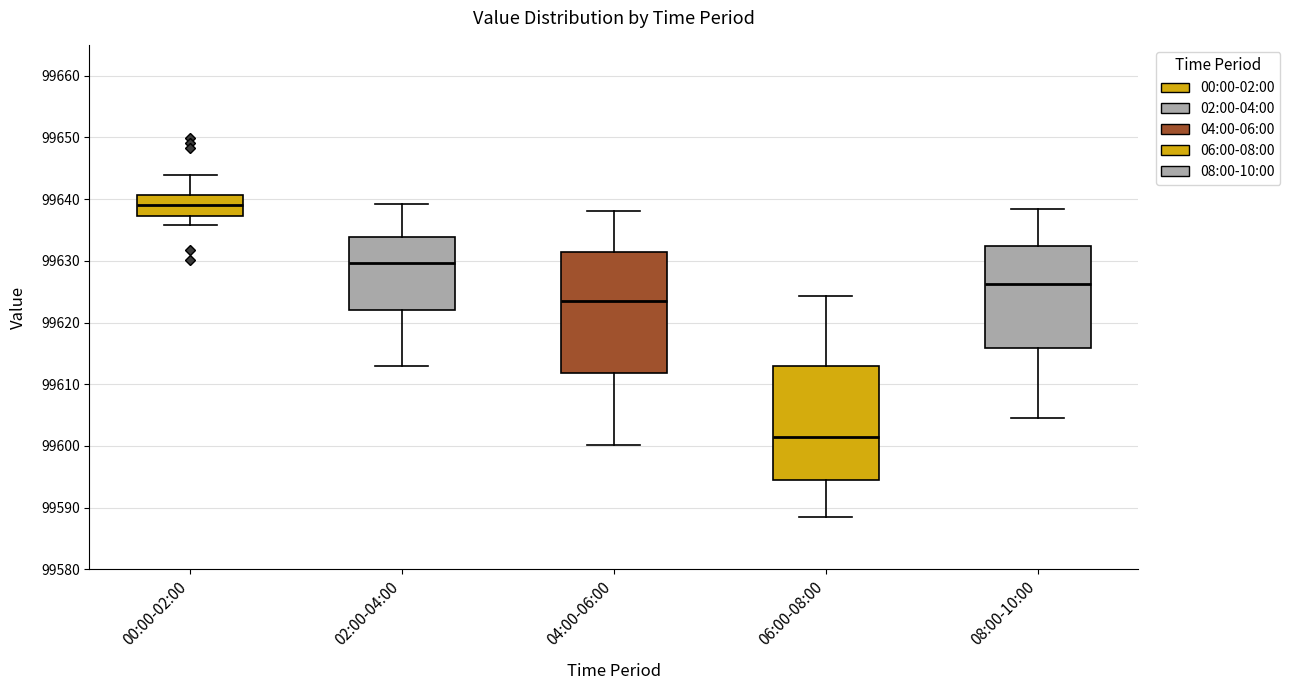

Reading left to right, transcribe this box plot: for each box, give where its median line is, the range the box spans, and where its two whiskers end, as read against the y-axis. The values are not printed on the chart, so give them approximately, as read against the axis.

00:00-02:00: median 99639, box 99637 to 99641, whiskers 99636 to 99644
02:00-04:00: median 99630, box 99622 to 99634, whiskers 99613 to 99639
04:00-06:00: median 99623, box 99612 to 99631, whiskers 99600 to 99638
06:00-08:00: median 99601, box 99594 to 99613, whiskers 99588 to 99624
08:00-10:00: median 99626, box 99616 to 99632, whiskers 99605 to 99638